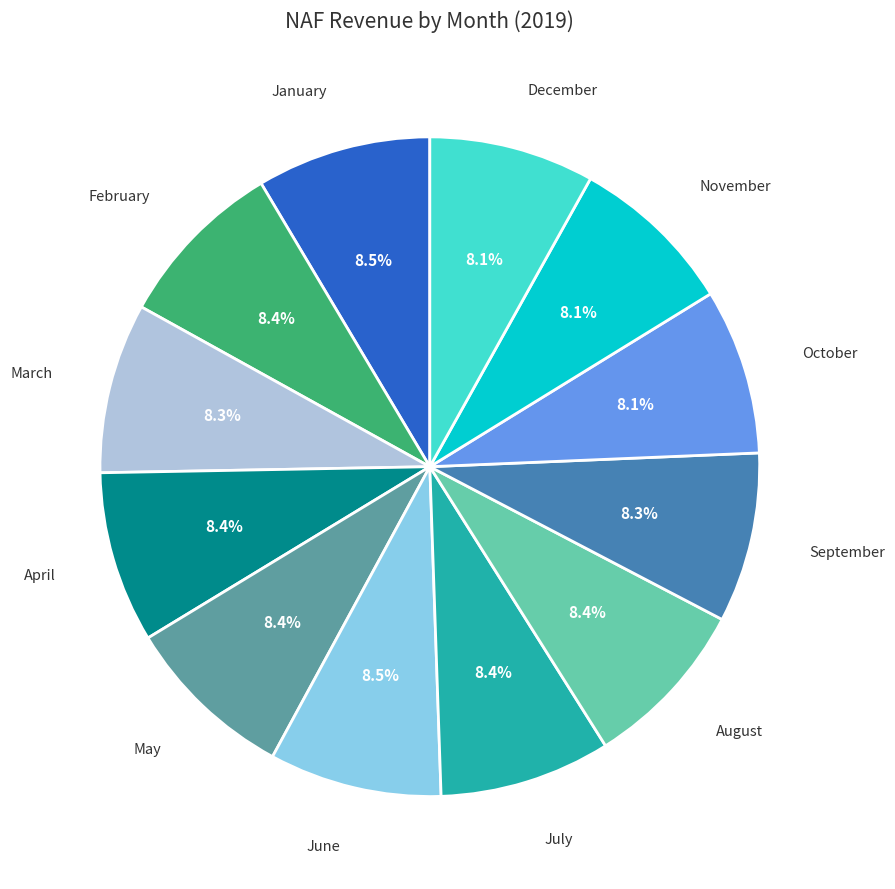

What percentage do July and November together represent?

16.5%